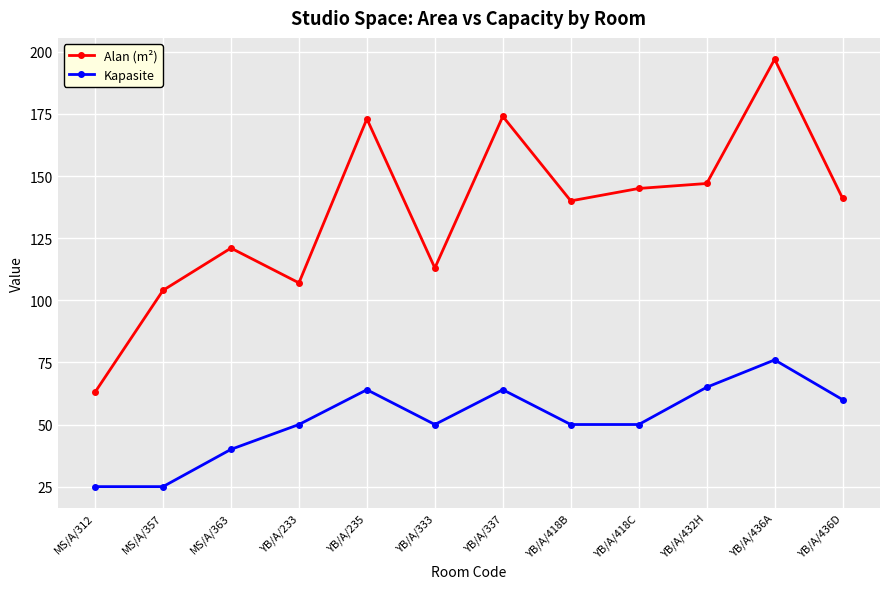

What is the smallest value displayed?

25